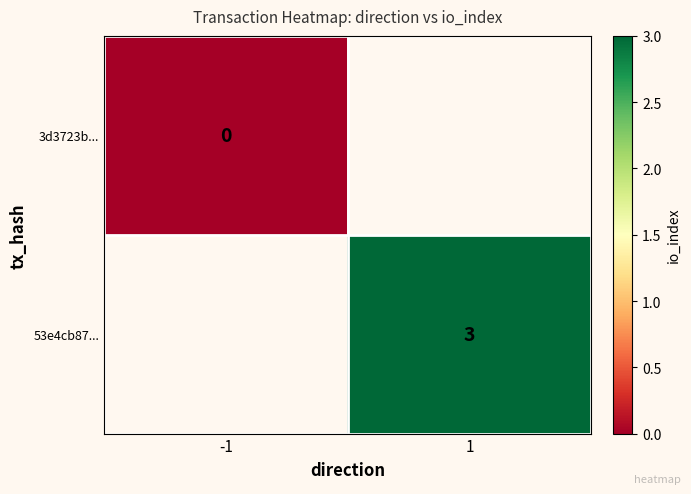

Is the value of 53e4cb87... at 1 greater than the value of 3d3723b... at -1?

Yes